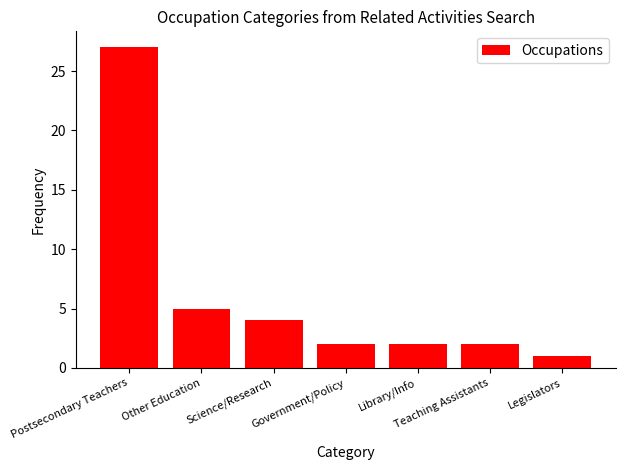

Reading right to left, transcribe all the data shown in this chart.

1	2	2	2	4	5	27